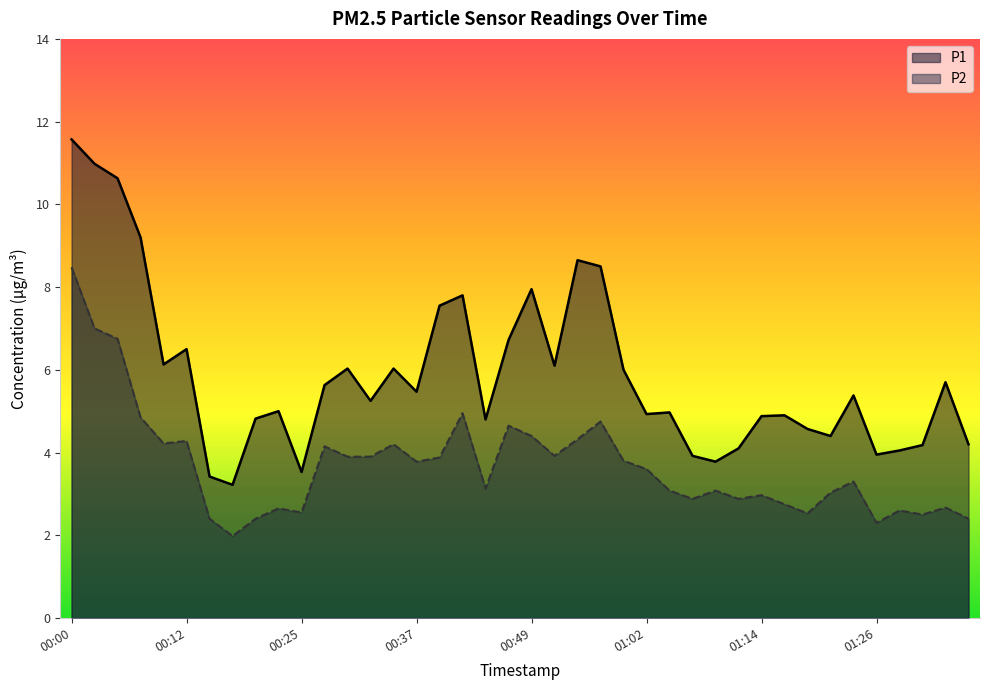

At which category does P2 reach its first local peak?

00:12